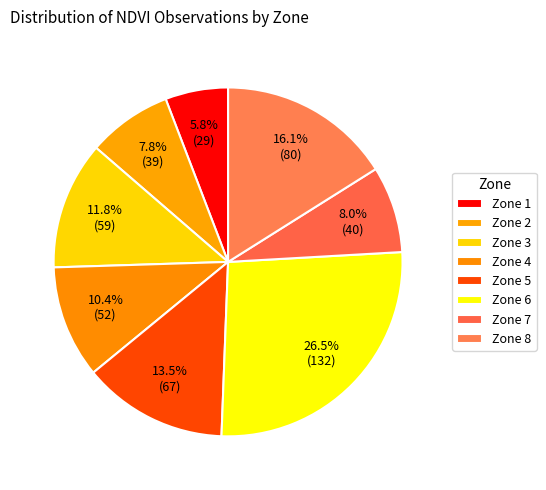

How many slices are in this pie chart?

8